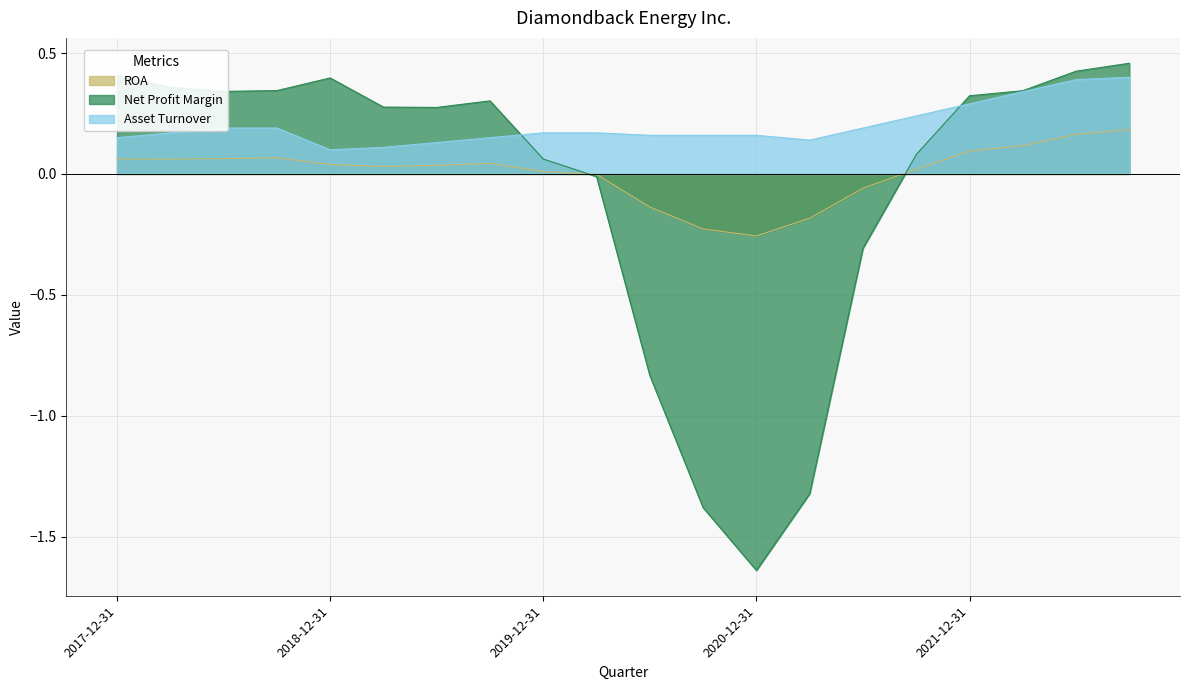

Which label corresponds to the largest value in the chart?

2022-09-30